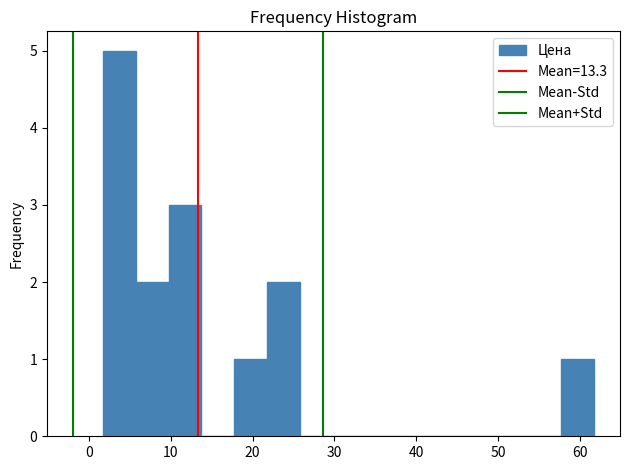

Read against the x-axis, roughly where is the centre of the tallest bar?

4